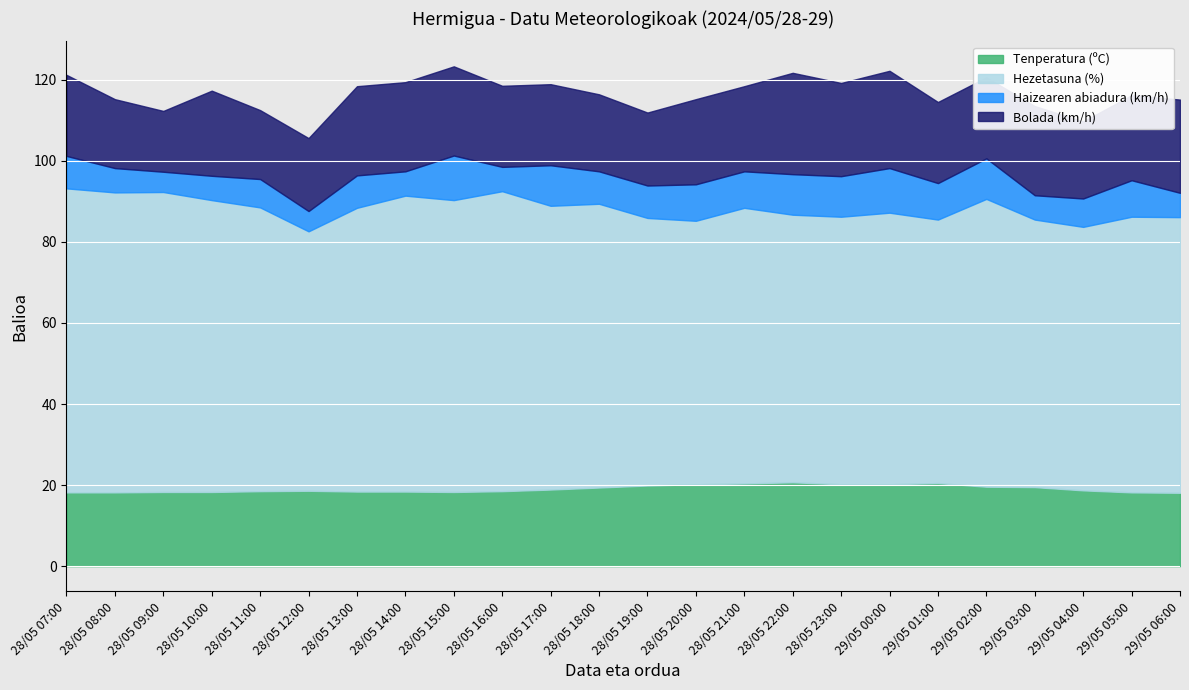

True or false: Hezetasuna (%) and Haizearen abiadura (km/h) cross at least once.

False